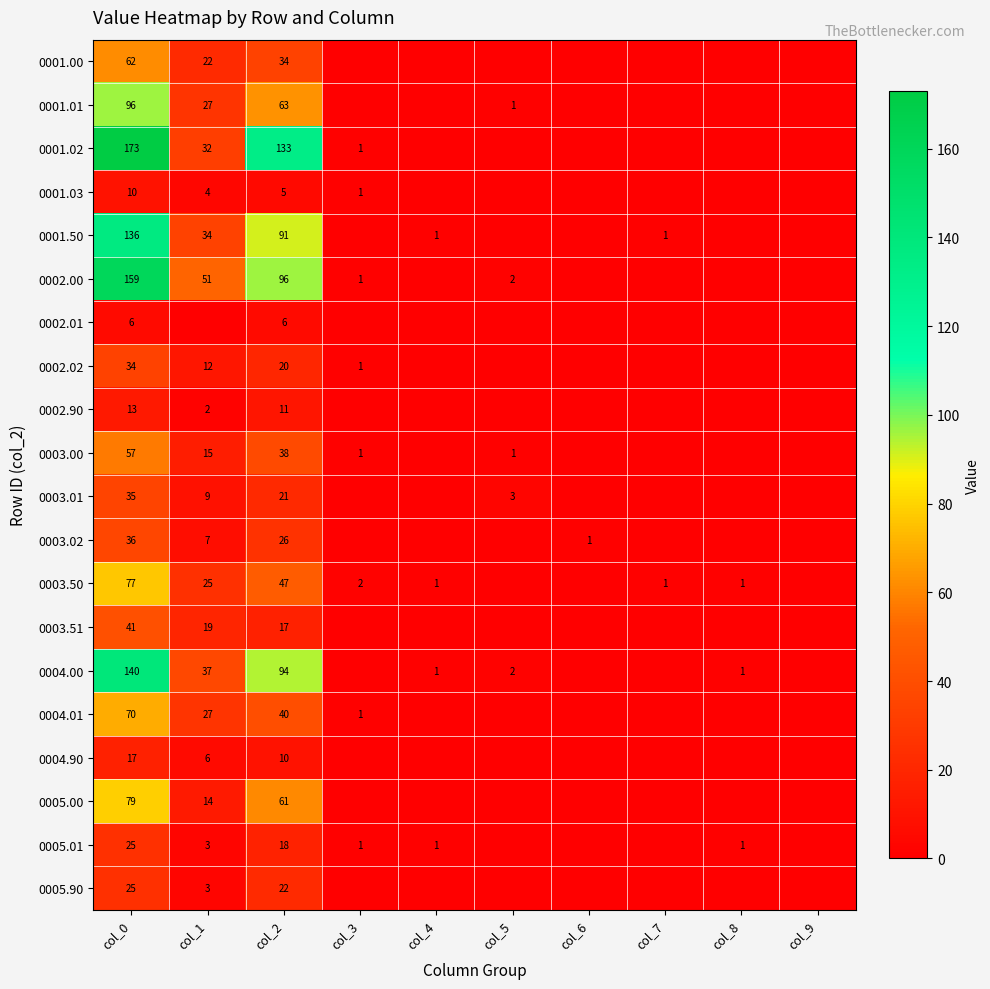

What is the difference between the 0001.03 values at col_2 and col_0?

5